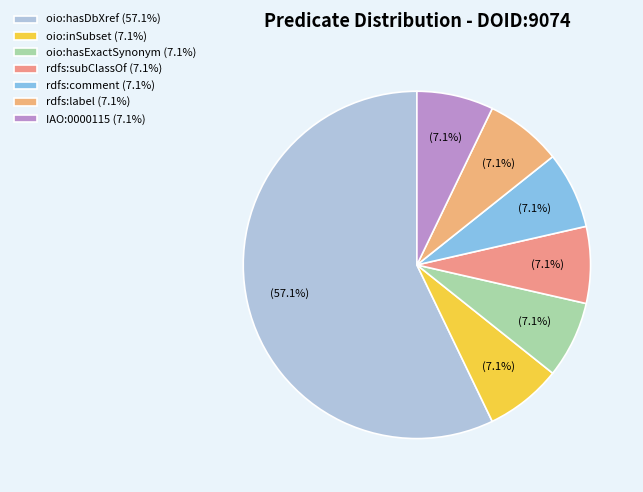

To the nearest percent, what percentage of the pie is oio:inSubset?

7%